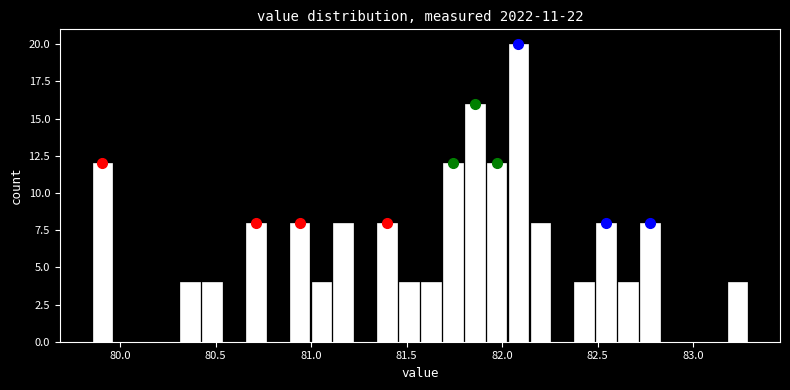

Around what value on the x-axis is the tallest bar? Give the approximate position of its centre, as read against the axis.

82.10